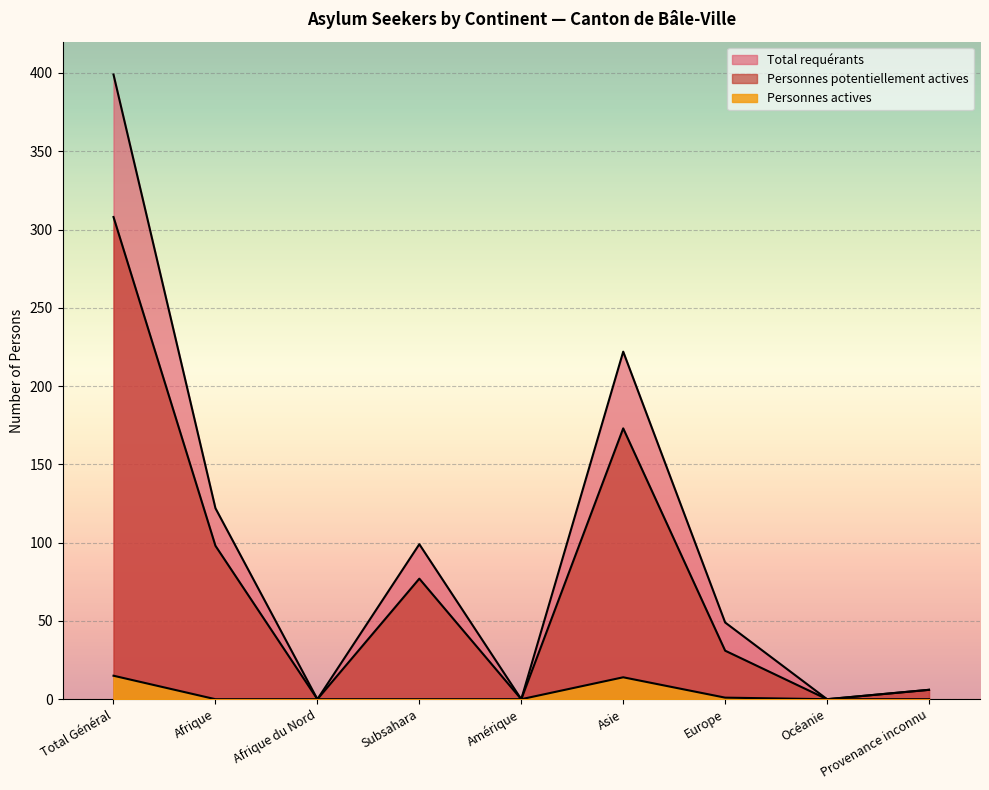

What is the total value across all series at Provenance inconnu?

12